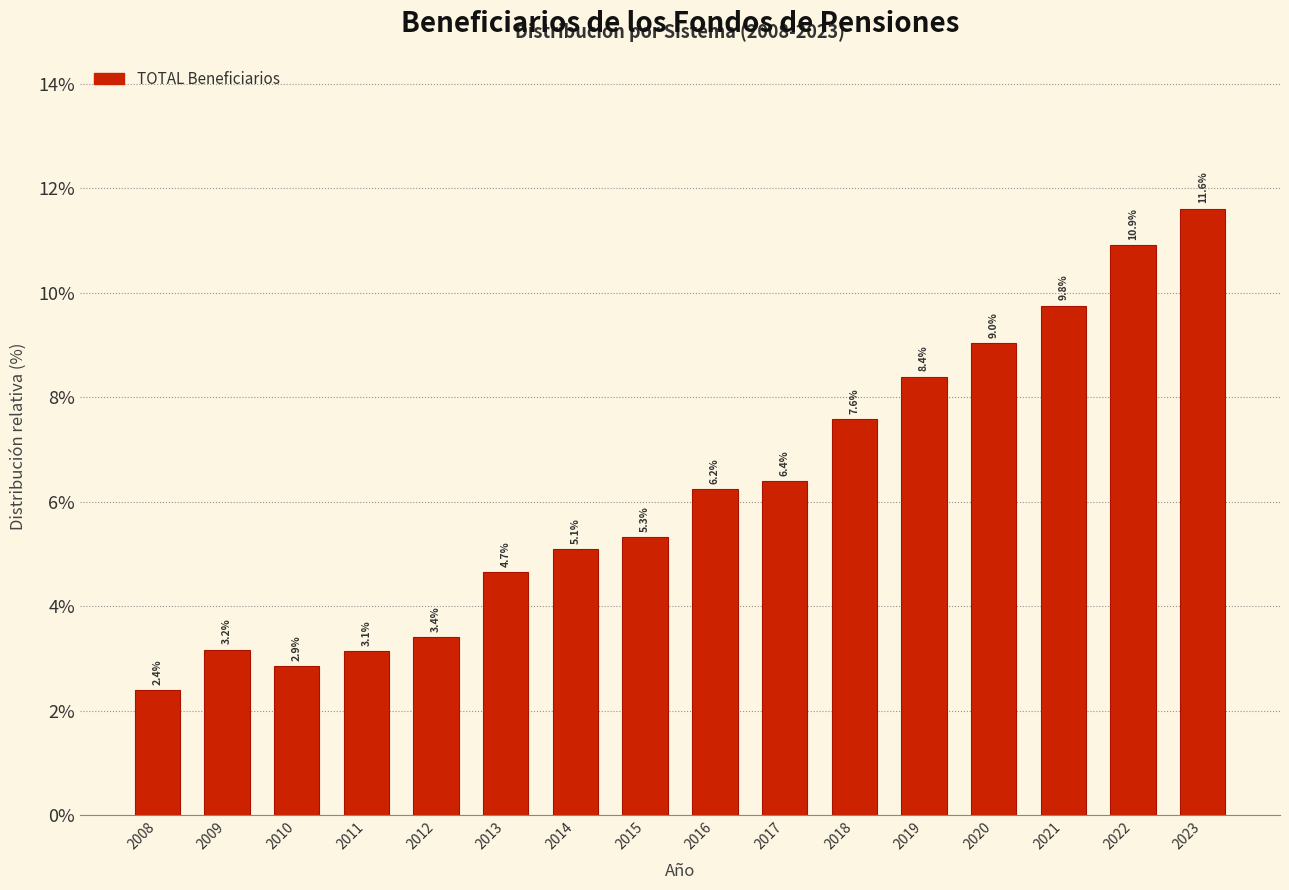

Reading right to left, list all the values displayed in this chart.

2023=11.6	2022=10.9	2021=9.8	2020=9.0	2019=8.4	2018=7.6	2017=6.4	2016=6.2	2015=5.3	2014=5.1	2013=4.7	2012=3.4	2011=3.1	2010=2.9	2009=3.2	2008=2.4